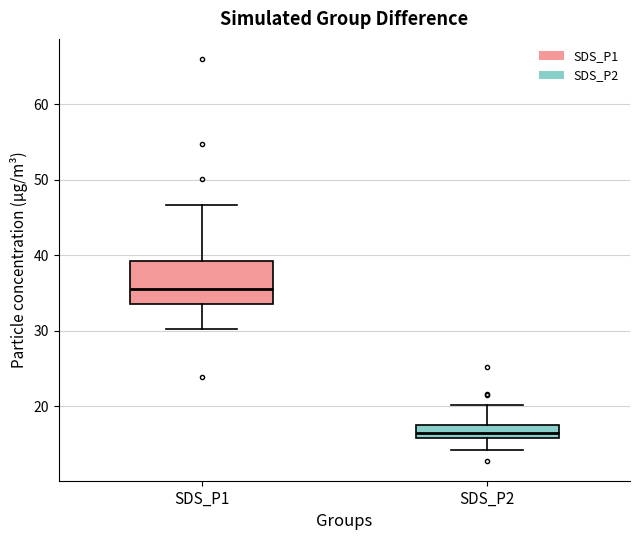

Where does the lower whisker of the box for SDS_P1 end on the y-axis? The values are not printed on the chart, so give them approximately, as read against the axis.

30